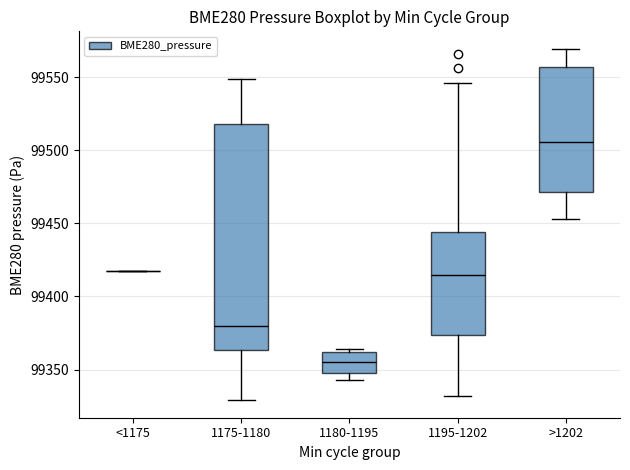

Reading left to right, transcribe this box plot: for each box, give where its median line is, the range the box spans, and where its two whiskers end, as read against the y-axis. The values are not printed on the chart, so give them approximately, as read against the axis.

<1175: box collapsed to a line at 99415, whiskers 99415 to 99415
1175-1180: median 99380, box 99365 to 99520, whiskers 99330 to 99550
1180-1195: median 99355, box 99350 to 99360, whiskers 99345 to 99365
1195-1202: median 99415, box 99375 to 99445, whiskers 99330 to 99545
>1202: median 99505, box 99470 to 99555, whiskers 99455 to 99570